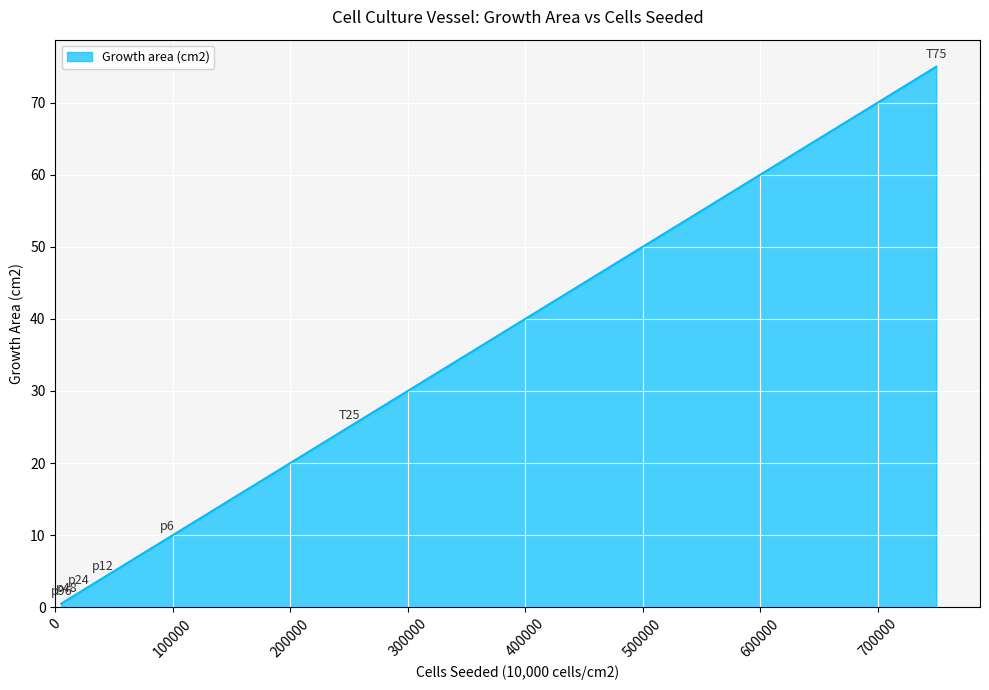

Does the chart have visible grid lines?

Yes